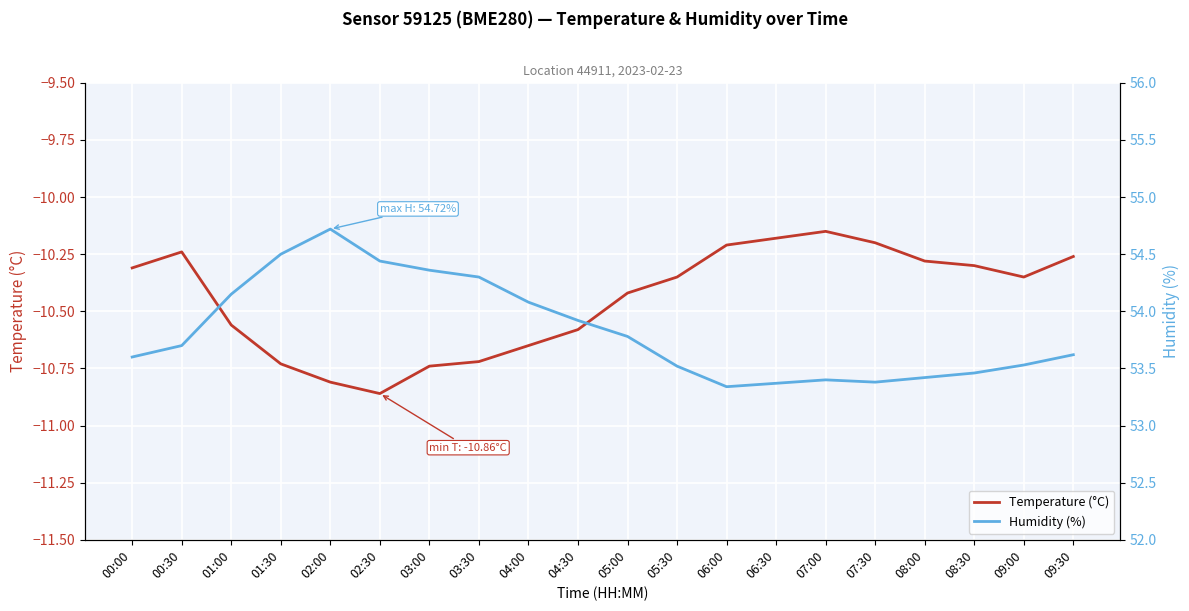

True or false: Humidity (%) and Temperature (°C) intersect in this chart.

False